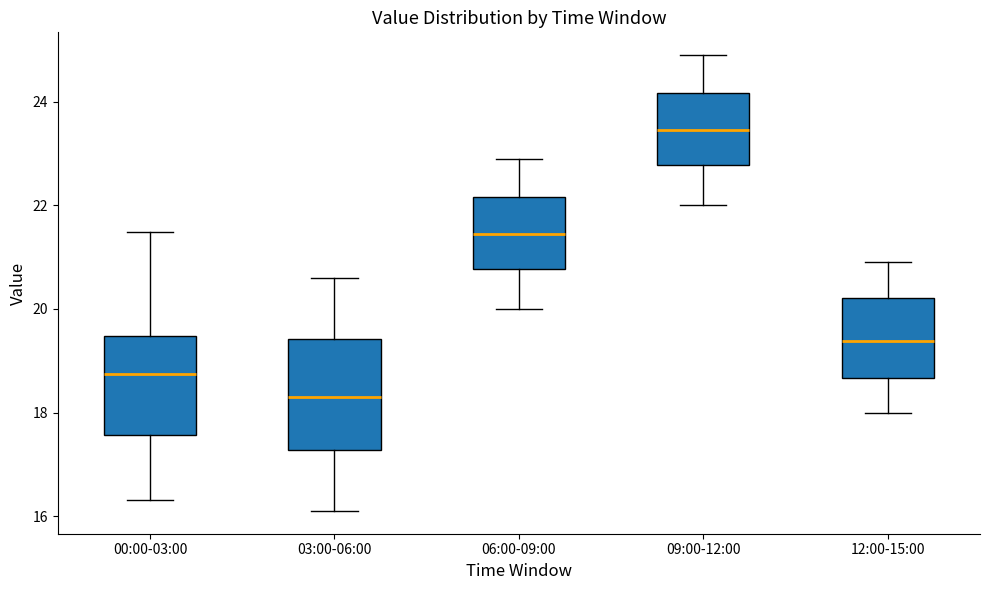

Which box's median line is the highest?

09:00-12:00